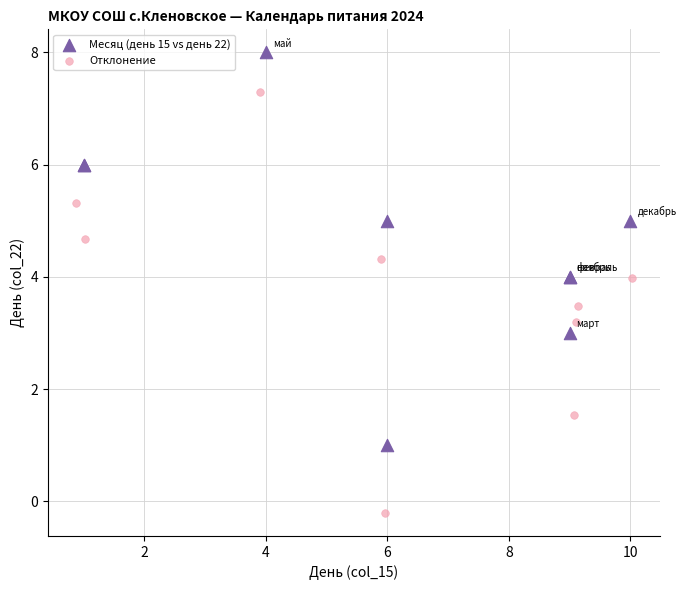

Which series reaches the maximum Y coordinate?

Месяц (день 15 vs день 22)